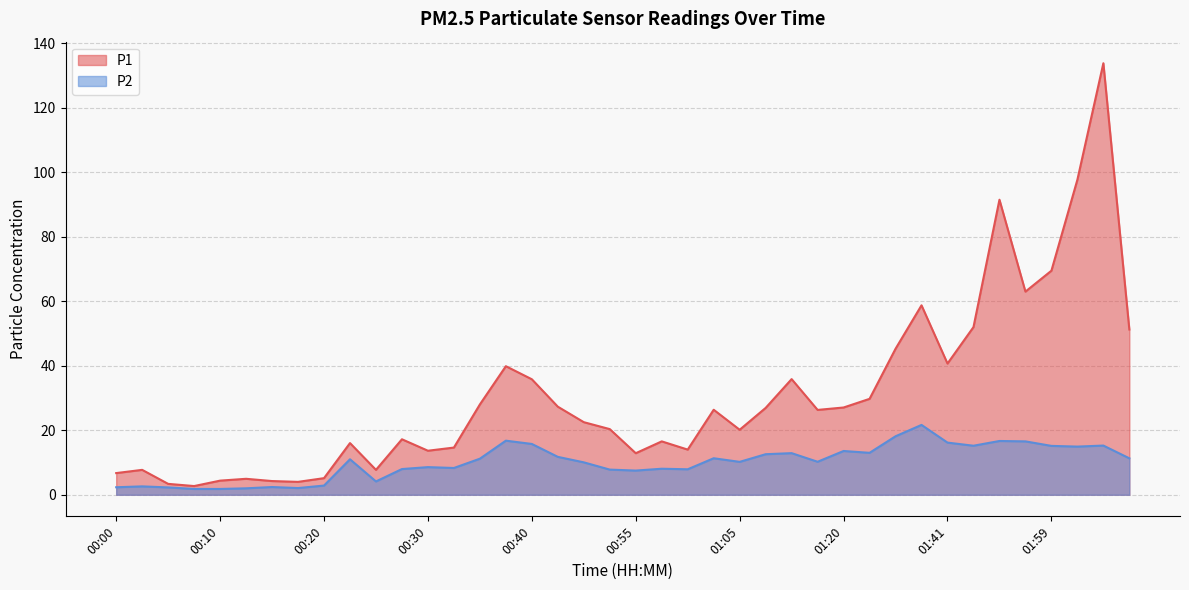

What is the greatest value displayed?

133.8